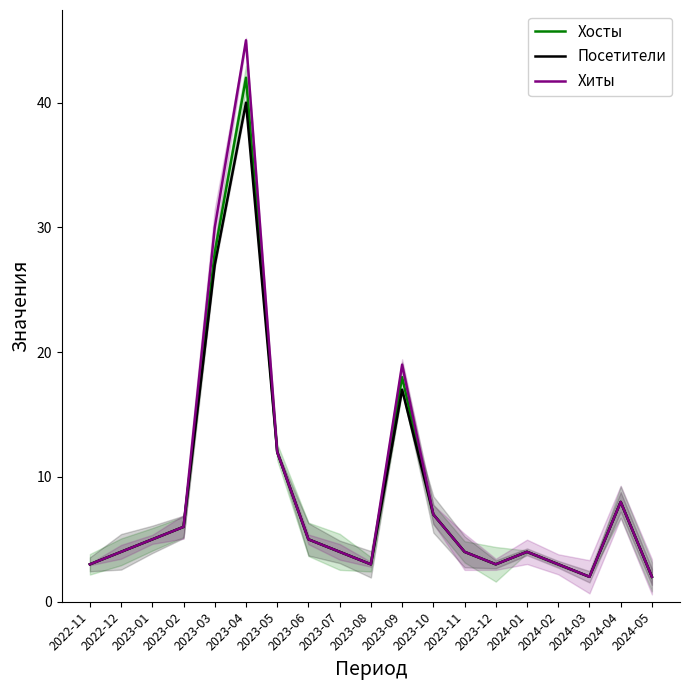

What position from the right is 2023-11?

7